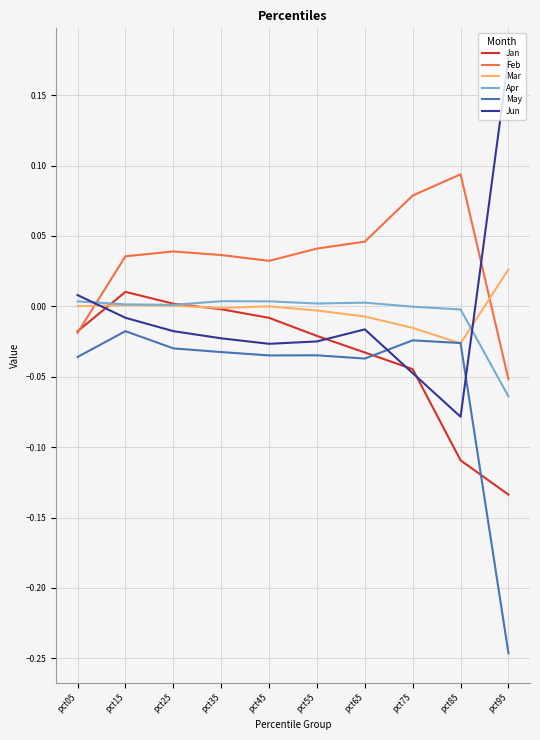

Does the chart display data point markers on the line(s)?

No